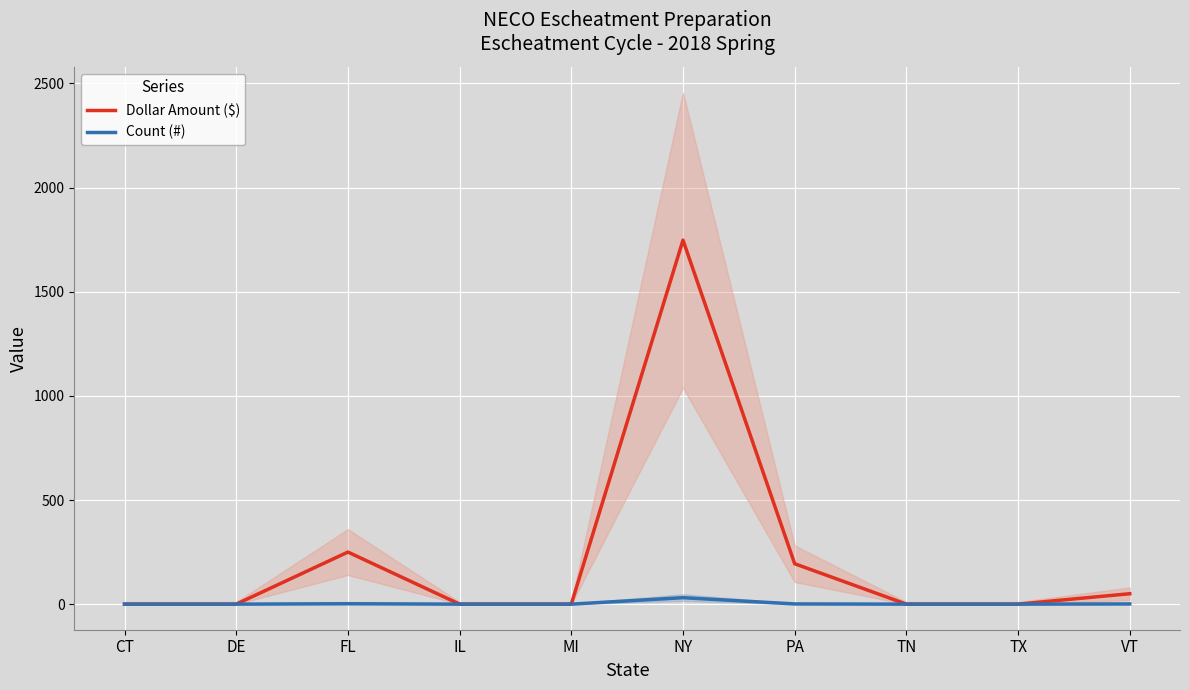

At which label is Count (#) closest to 15?

FL